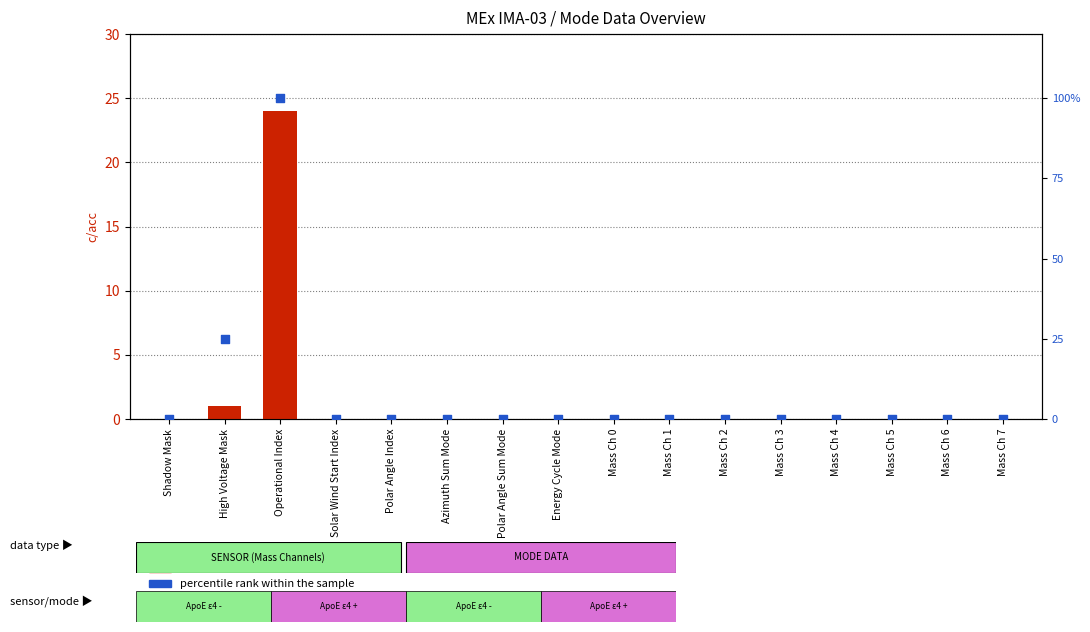

At how many categories does at least one series exceed 77?

1